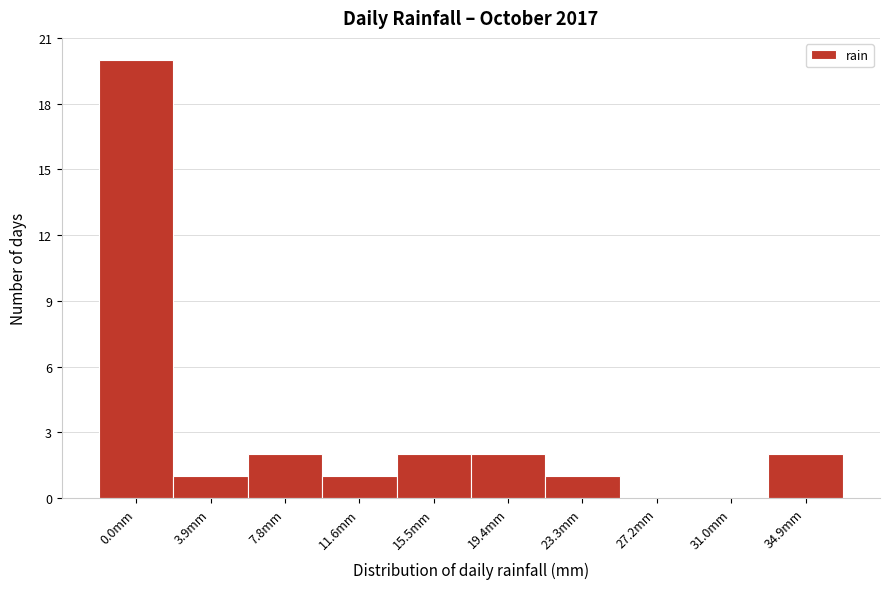

Reading left to right, extract all data points from this chart.

0.0mm=20	3.9mm=1	7.8mm=2	11.6mm=1	15.5mm=2	19.4mm=2	23.3mm=1	27.2mm=0	31.0mm=0	34.9mm=2